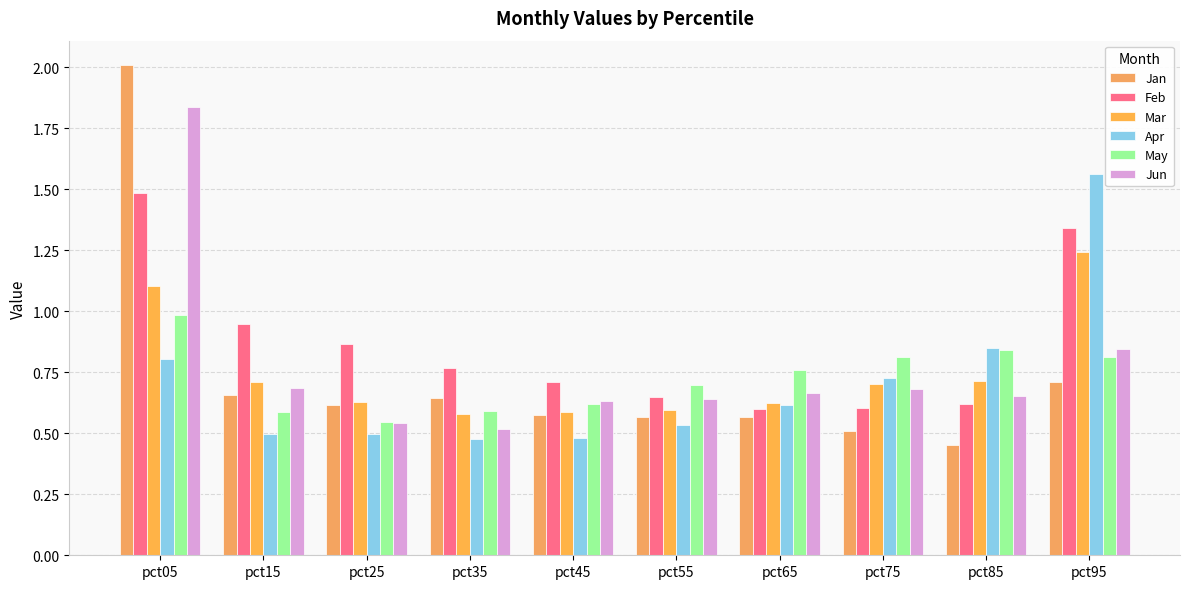

What is the difference between the highest and lowest values at pct65?

0.2